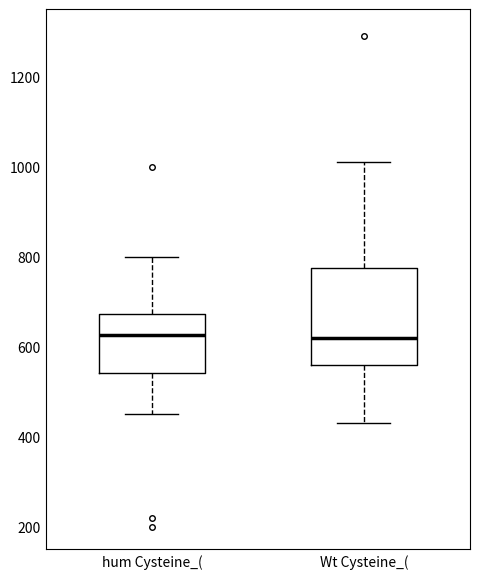

Reading left to right, read every box against the y-axis: the position of its median line, the range the box covers, and the ends of its whiskers. The values are not printed on the chart, so give them approximately, as read against the axis.

hum Cysteine_(: median 620, box 540 to 680, whiskers 460 to 800
Wt Cysteine_(: median 620, box 560 to 780, whiskers 440 to 1020